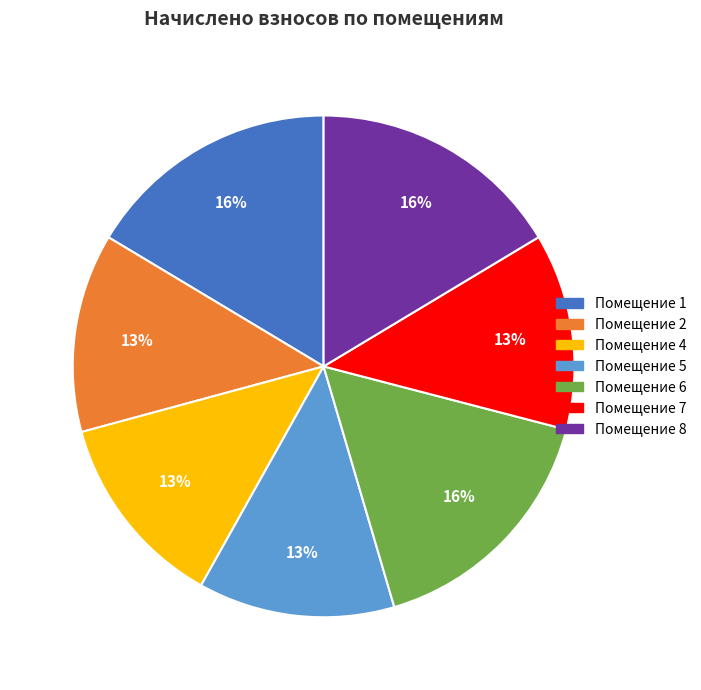

Is there any slice that represents more than half of the pie?

No